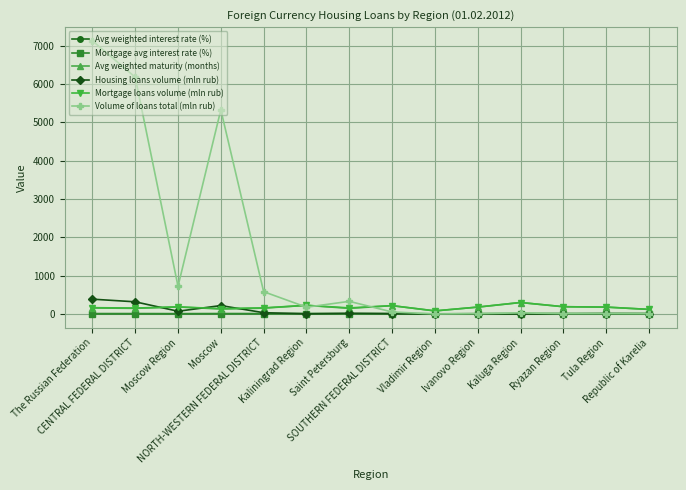

True or false: Avg weighted maturity (months) has more than 2 interior local peaks.

True